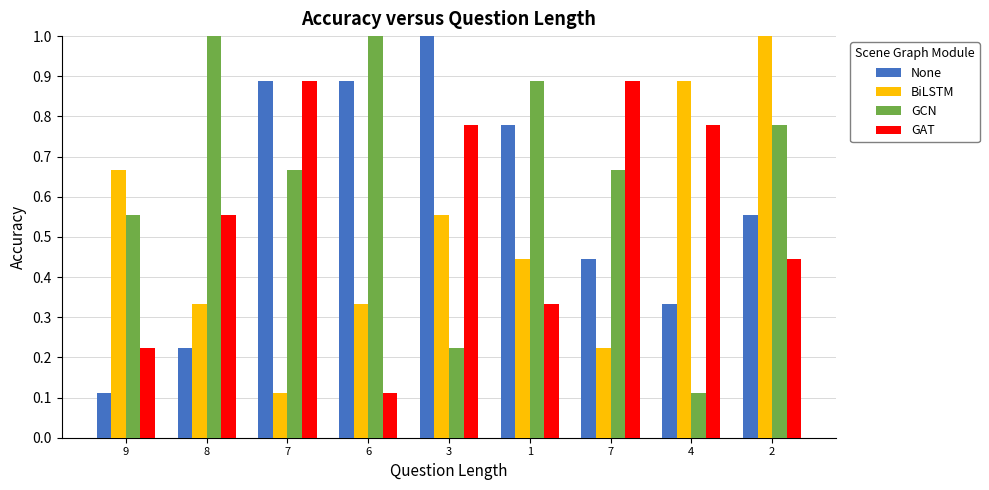

What is the label of the 1st bar from the right?

2